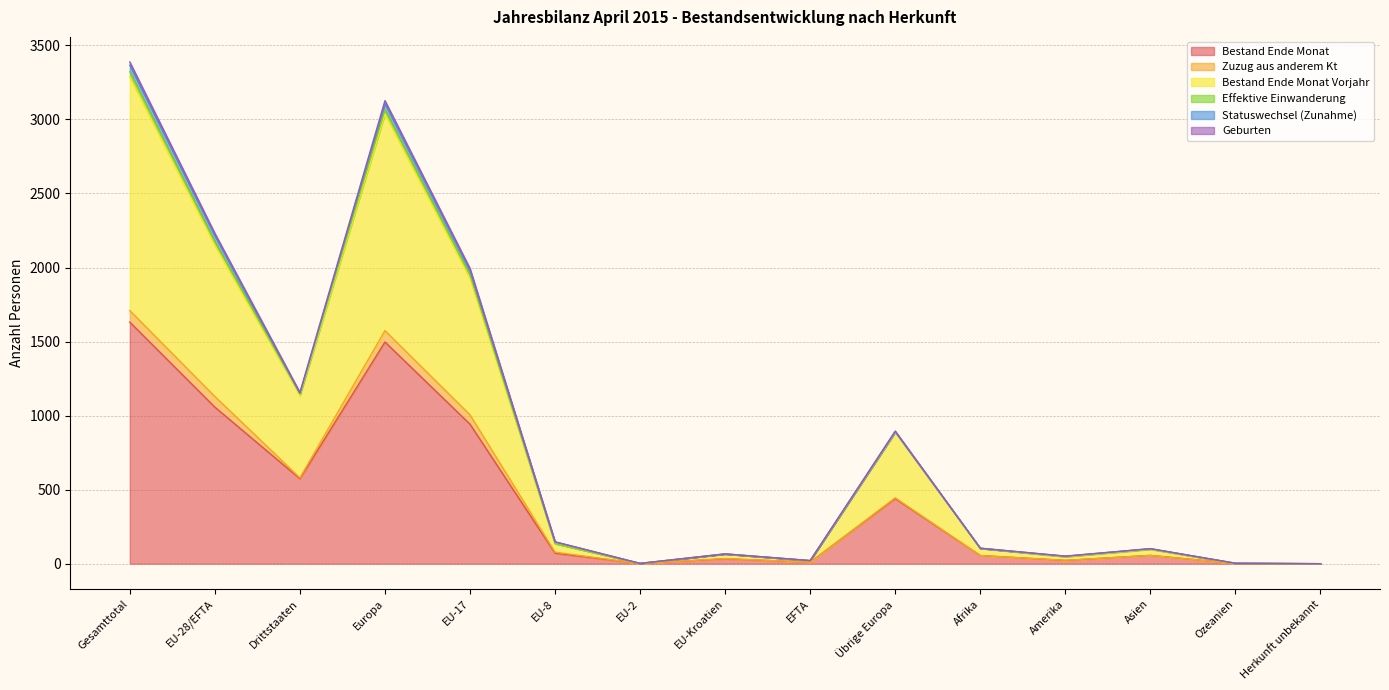

True or false: Bestand Ende Monat and Geburten intersect in this chart.

False